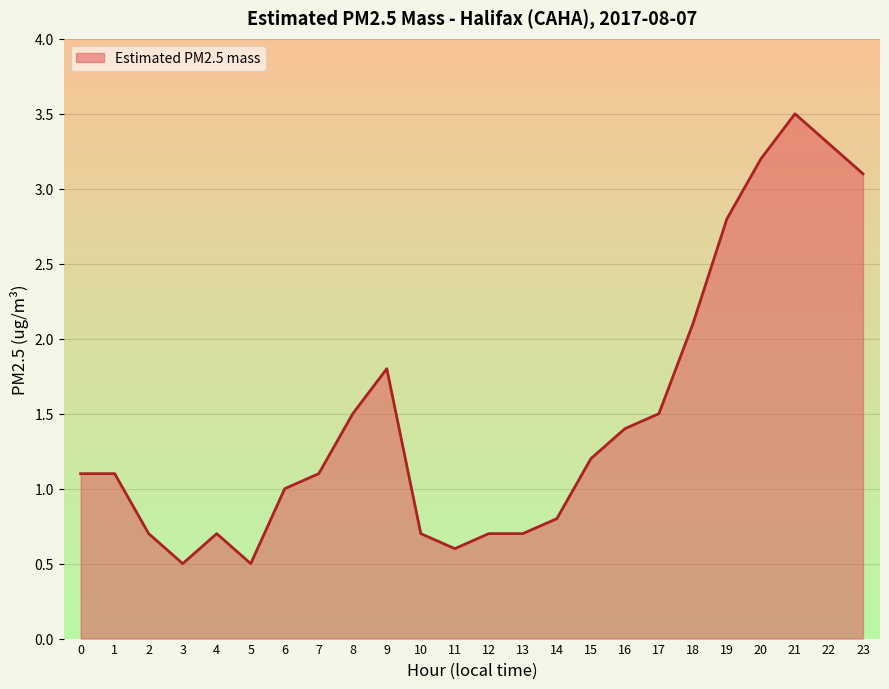

At which category does the data reach its first local valley?

3